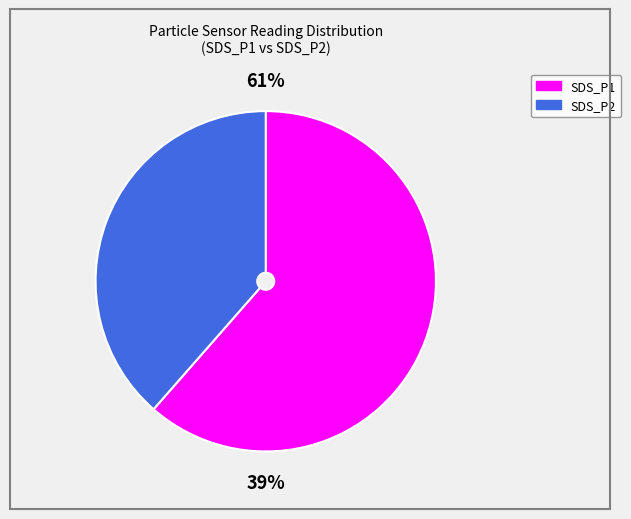

Is it true that SDS_P2 is 28% of the pie?

False